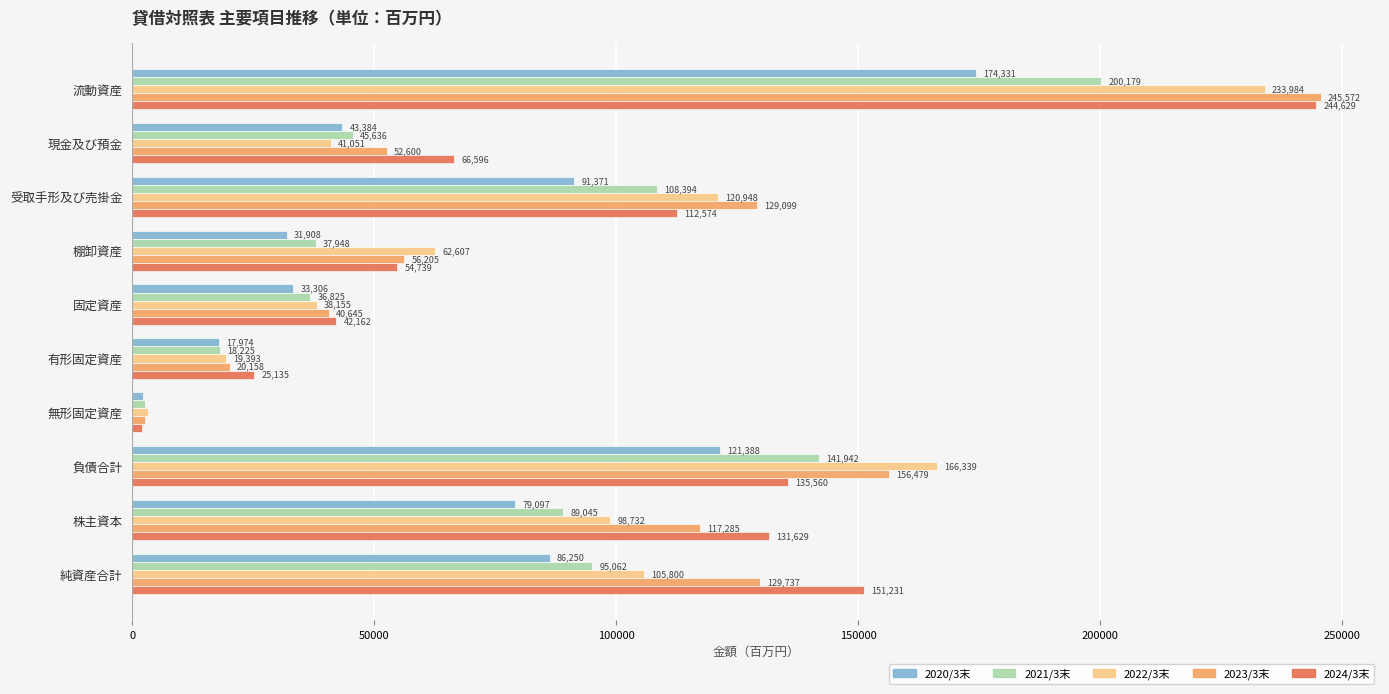

Which series has the widest spread of values?

2023/3末